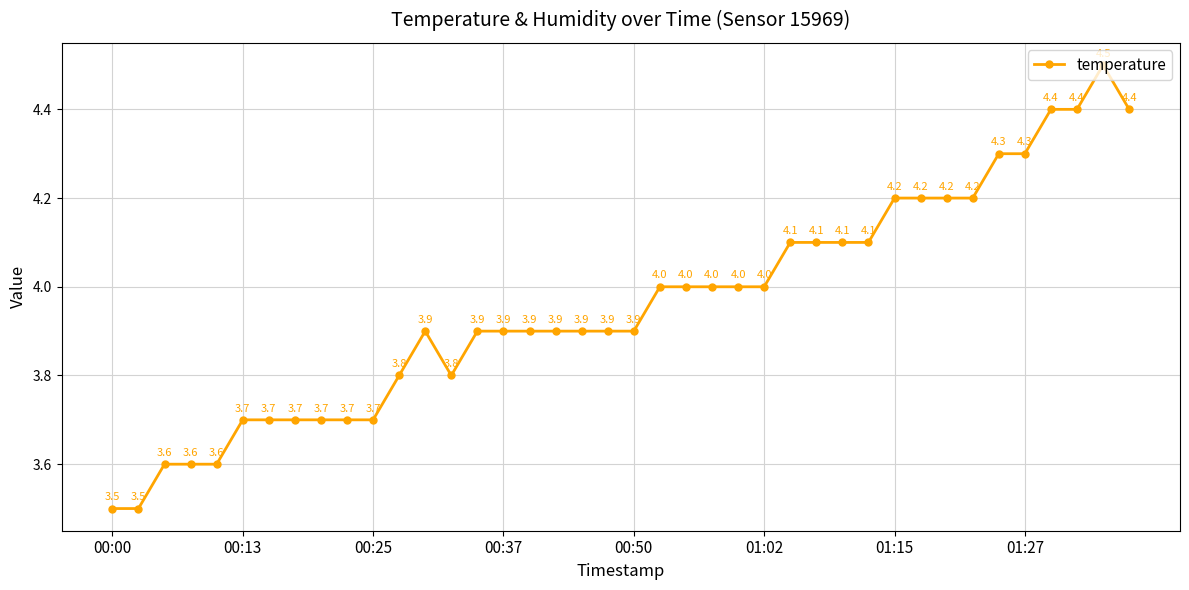

What is the maximum value shown in the chart?

4.5